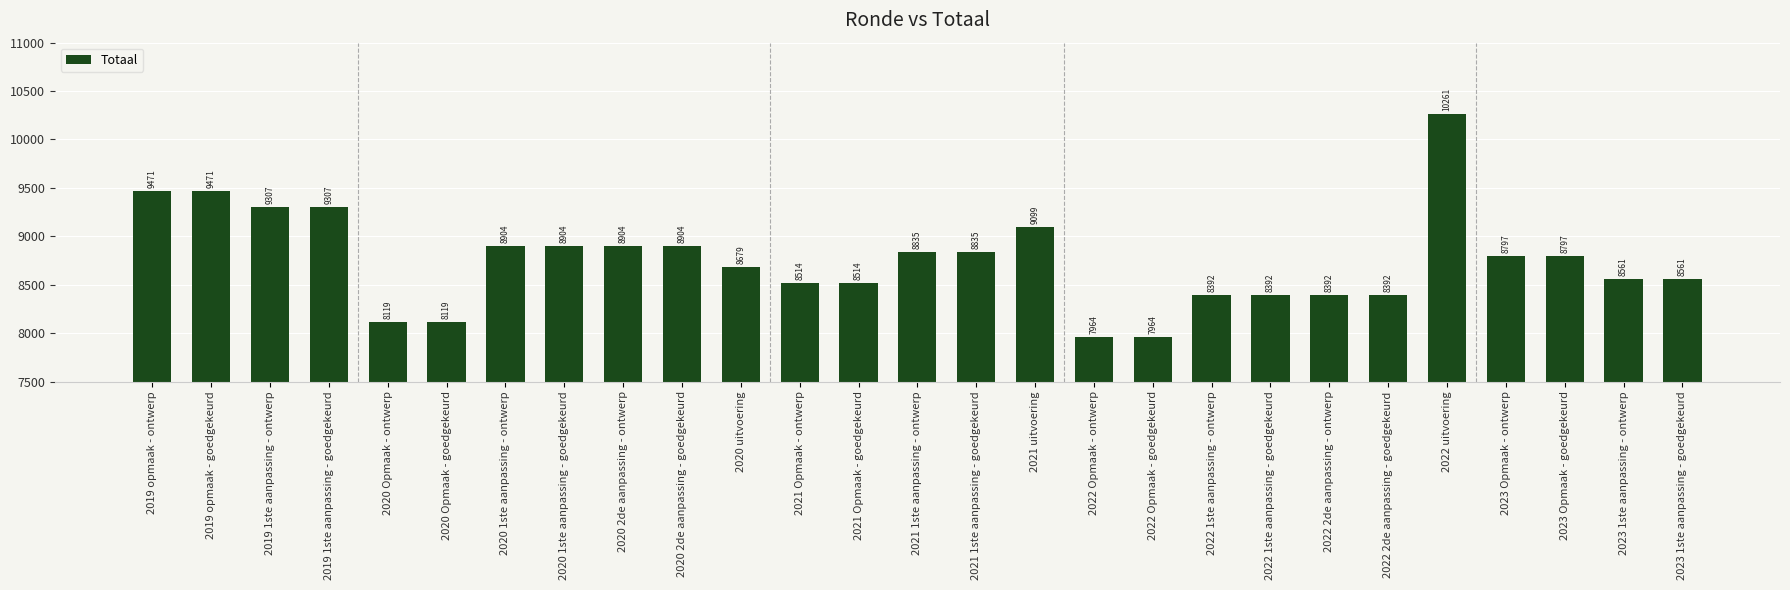

How many categories are shown in the chart?

27